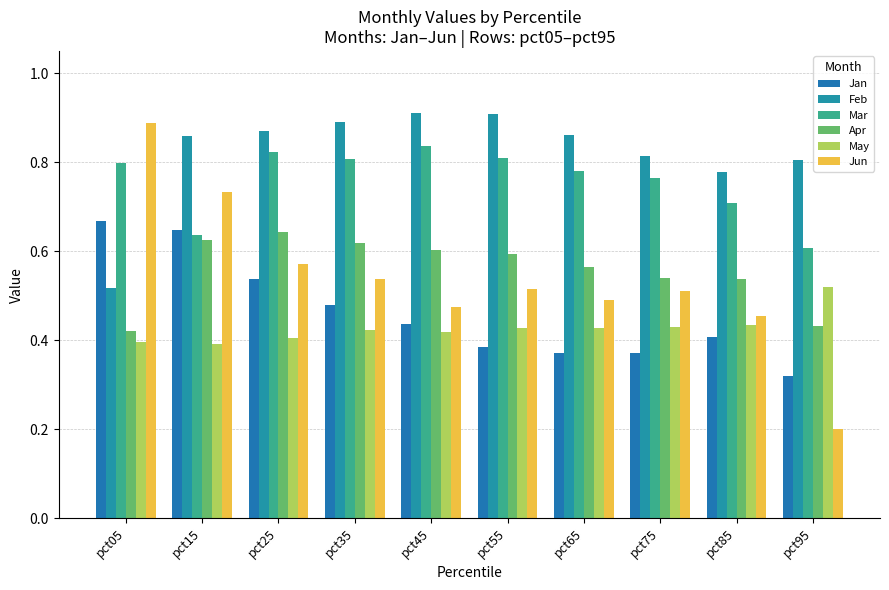

At which category does the chart reach its minimum across all series?

pct95